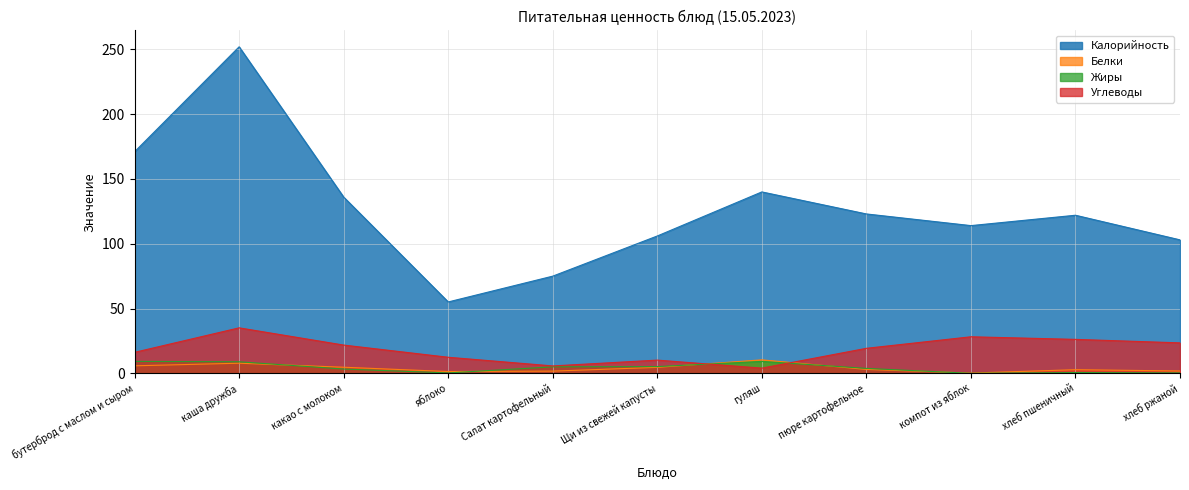

True or false: Белки and Жиры intersect in this chart.

True